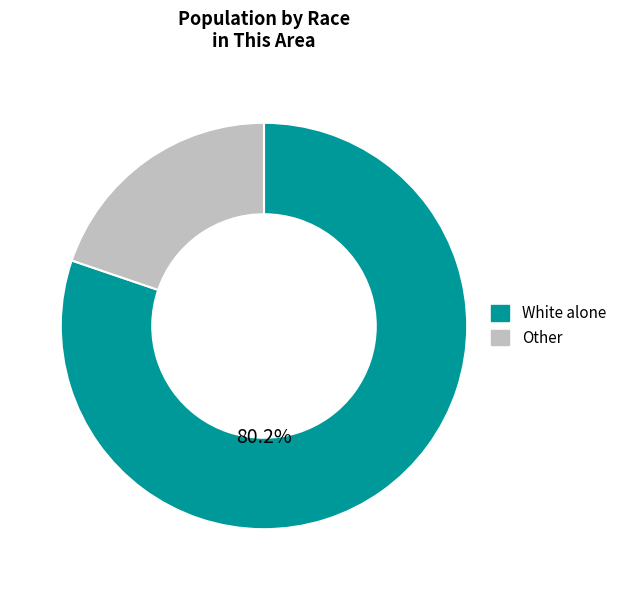

Does any single category account for the majority?

Yes